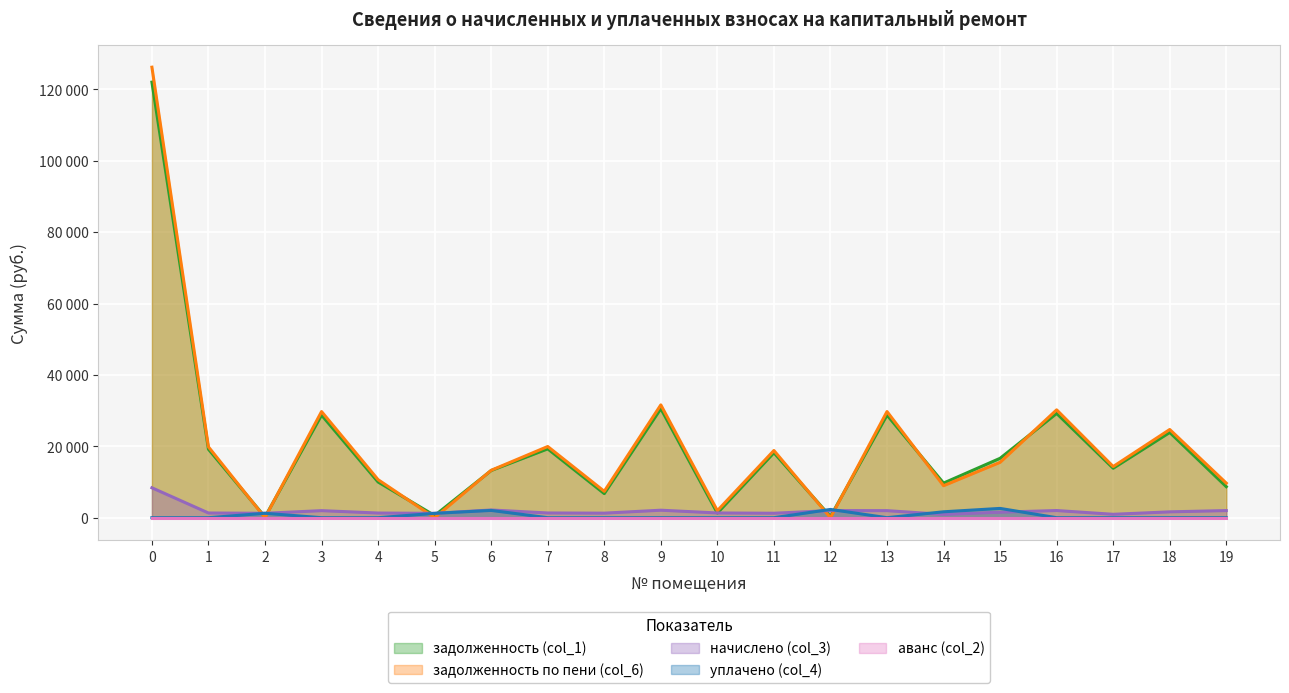

Between which two adjacent categories do уплачено (col_4) and начислено (col_3) first intersect?

11 and 12